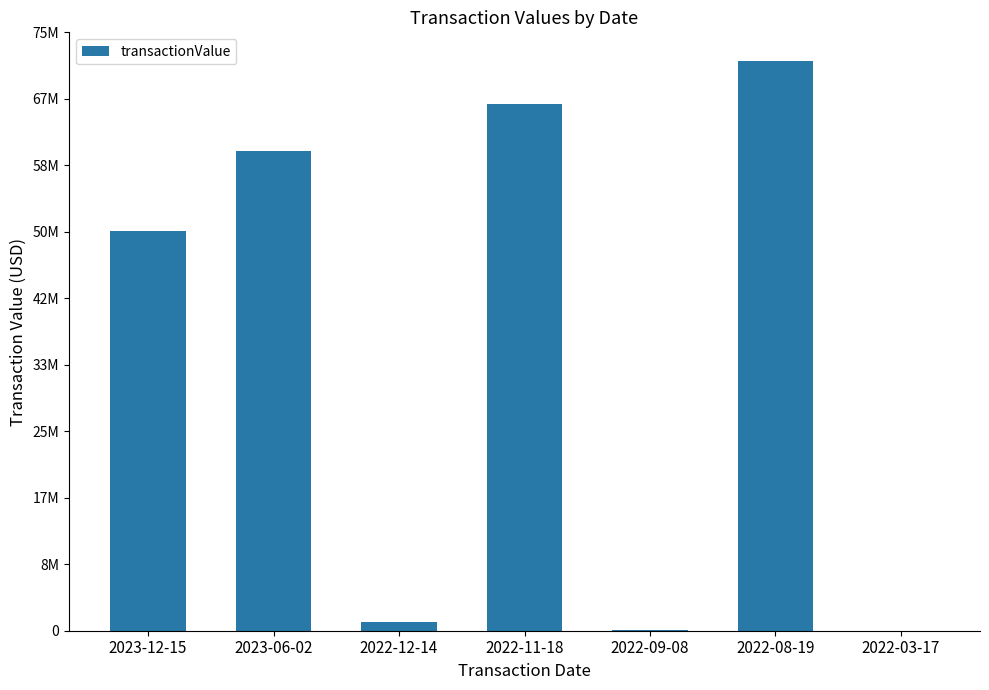

How many values are below 50000000?

3